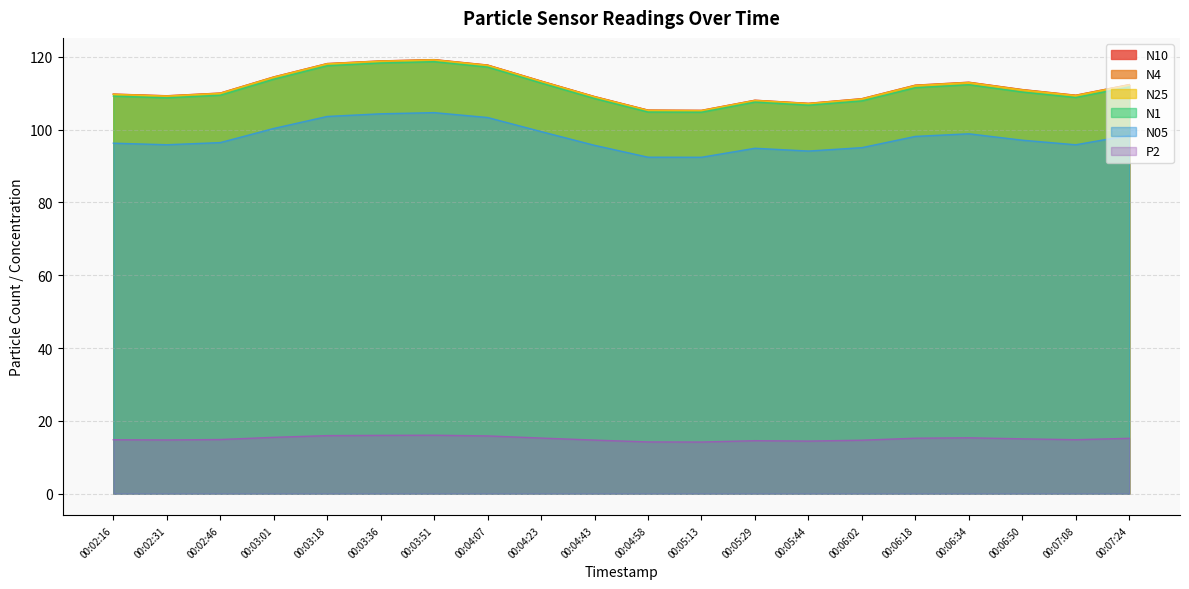

Rank the series by their maximum value, from highest to lowest.

N10, N4, N25, N1, N05, P2